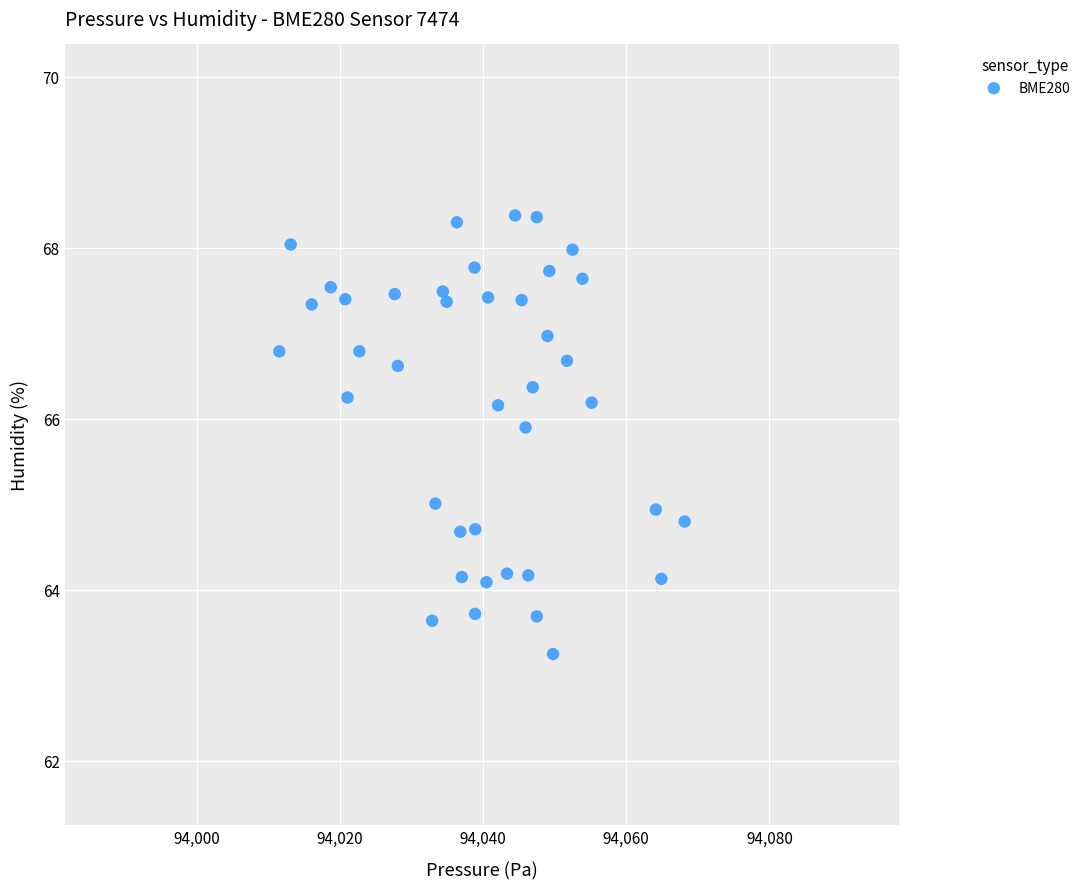

What is the range of X values (max minus min)?

56.6